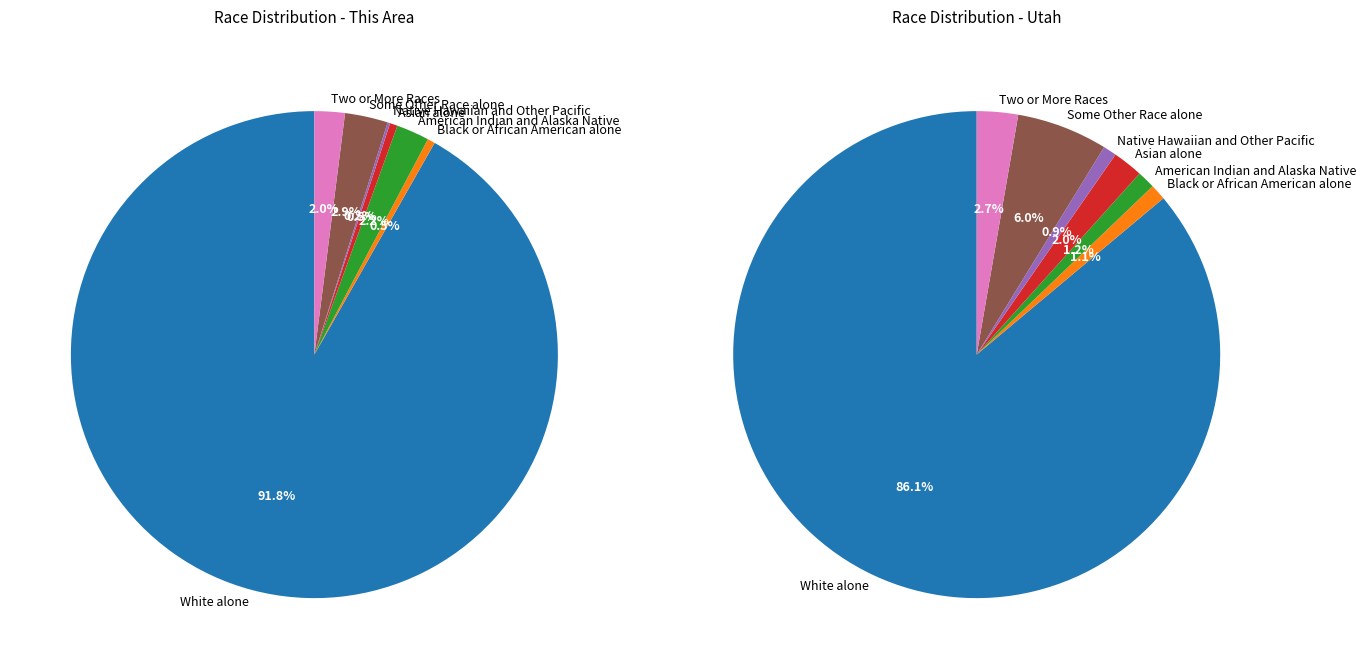

To the nearest percent, what percentage of the pie is White alone?

86%